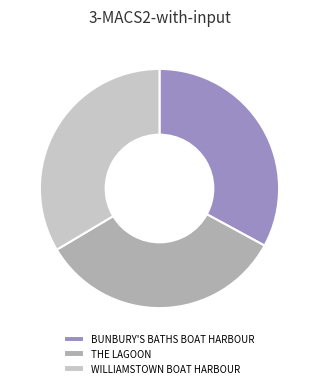

How many segments does this pie chart have?

3